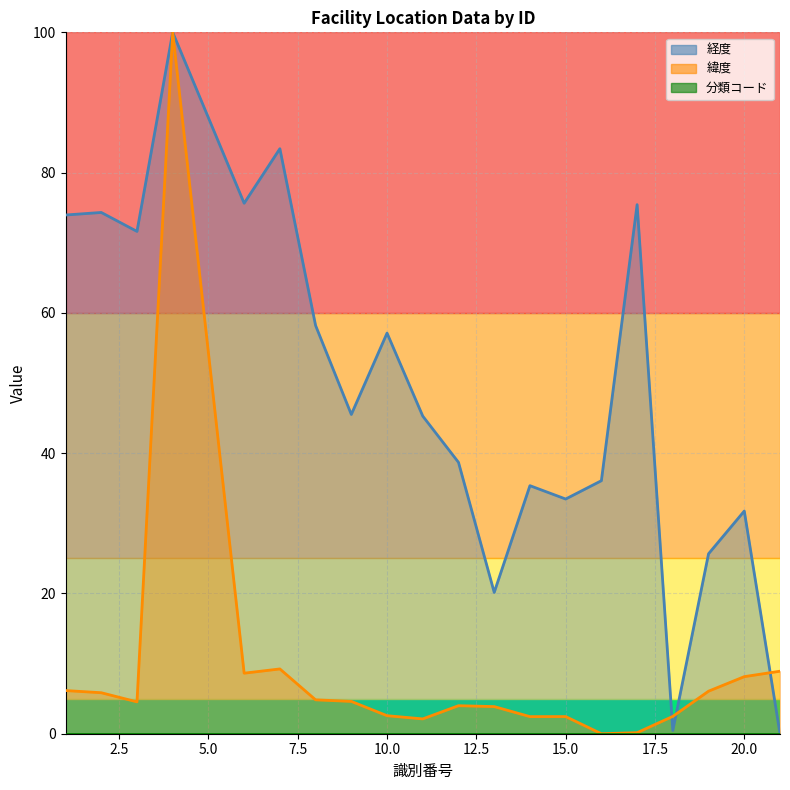

Which series has the largest total across all categories?

経度